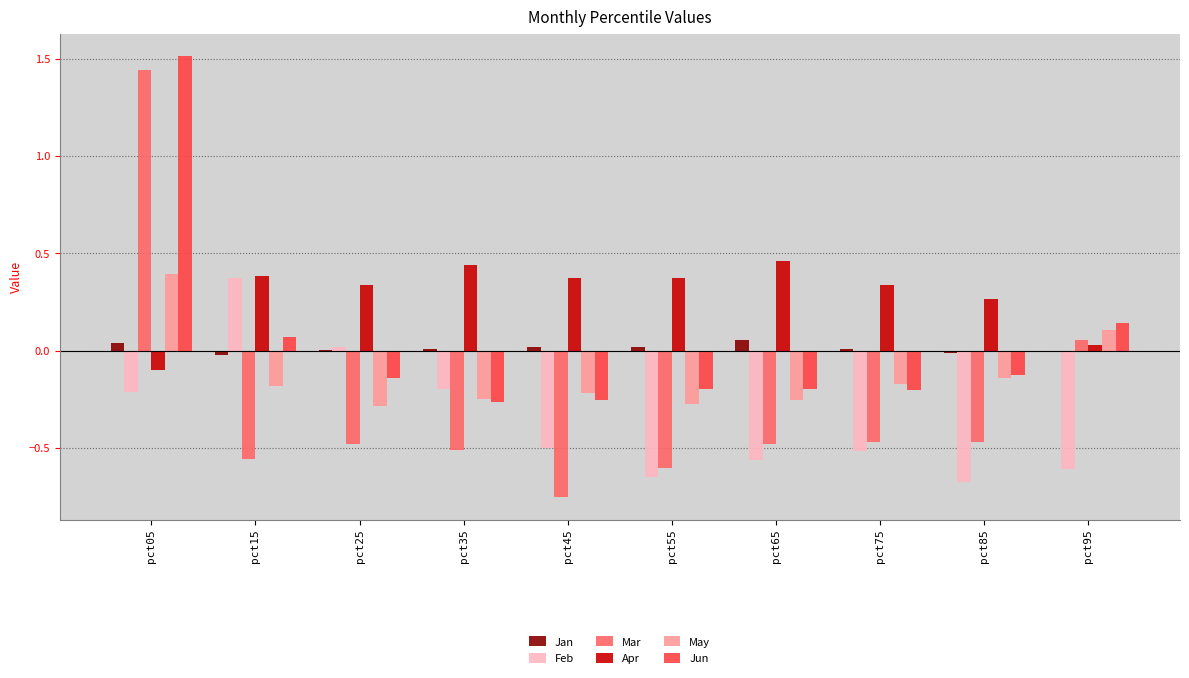

Which label corresponds to the largest value in the chart?

pct05